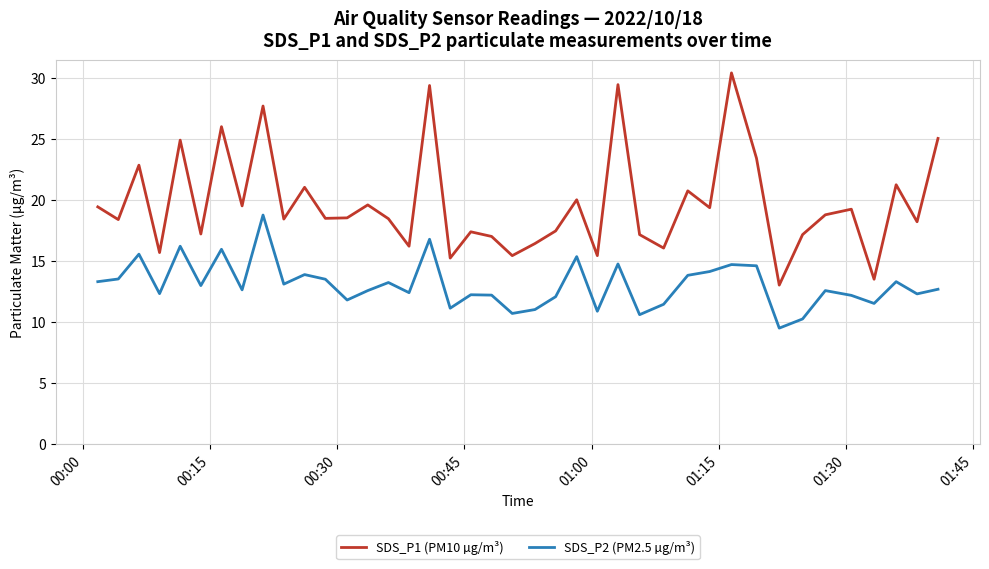

Which series has the largest total across all categories?

SDS_P1 (PM10 µg/m³)